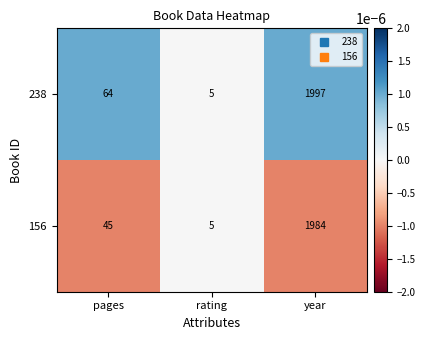

Which category has the highest value across all series?

year